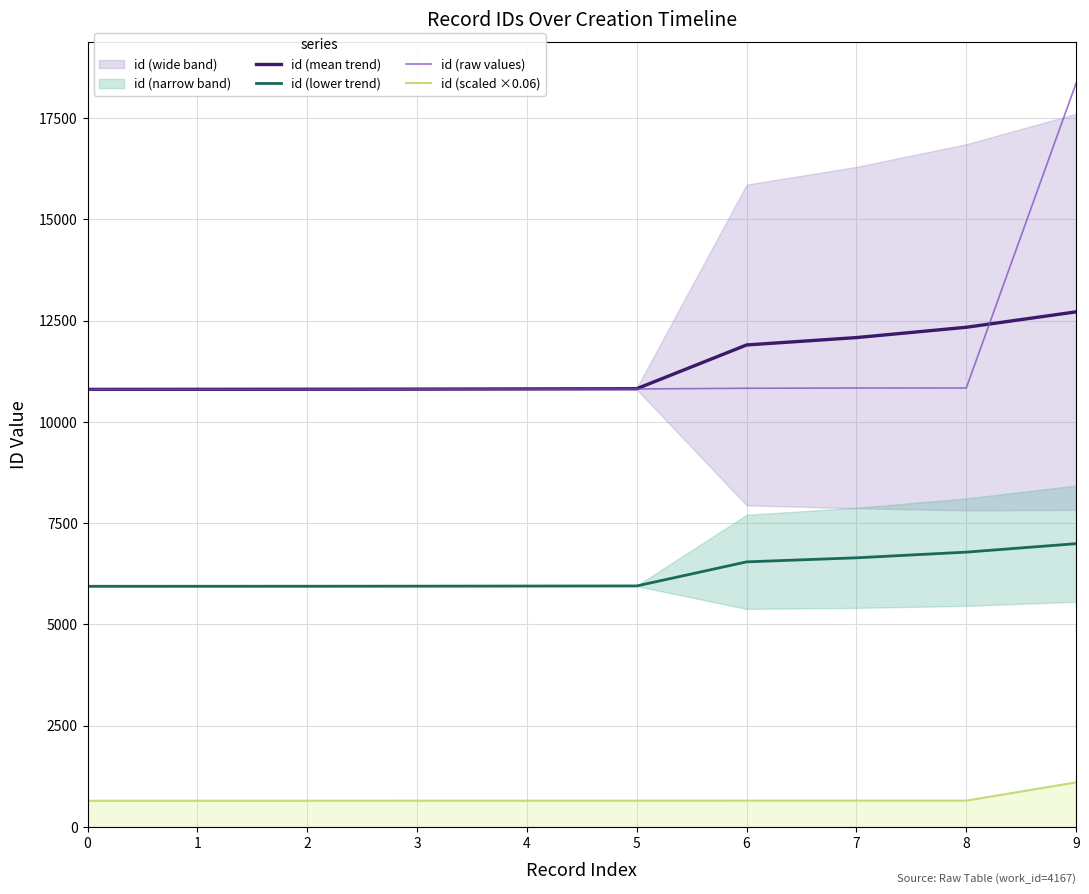

Where is id (mean trend) nearest to the value 11759?

6